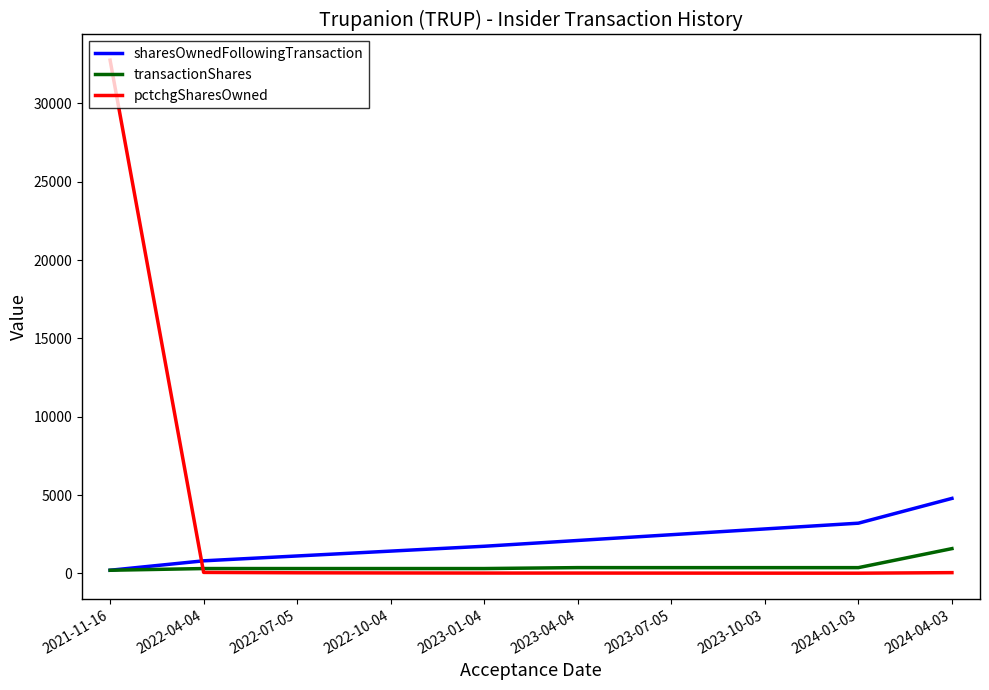

How many series are shown in this chart?

3